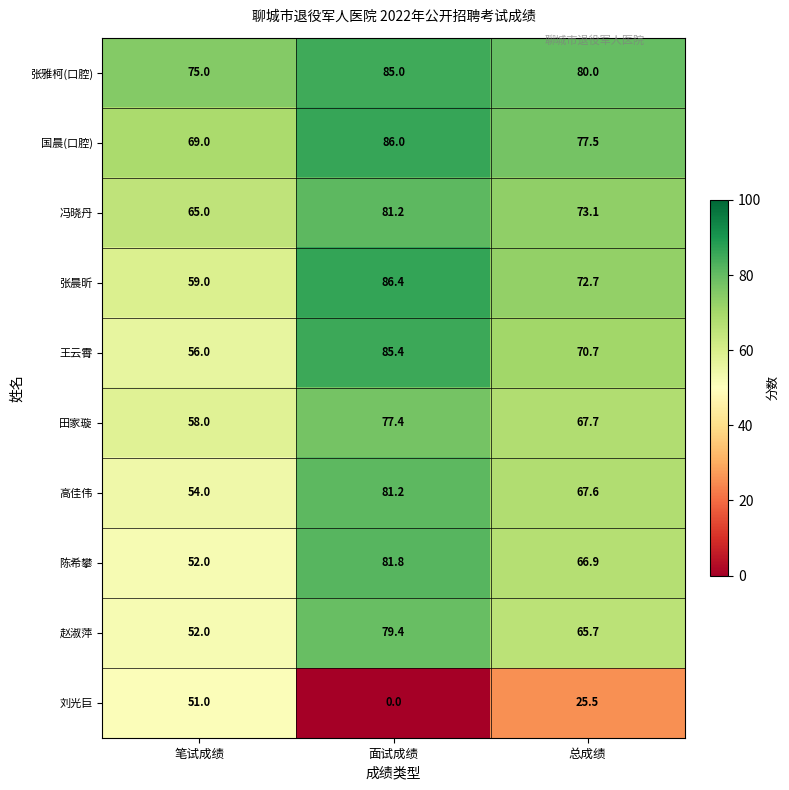

List the labels in order of 陈希攀 value, largest first.

面试成绩, 总成绩, 笔试成绩